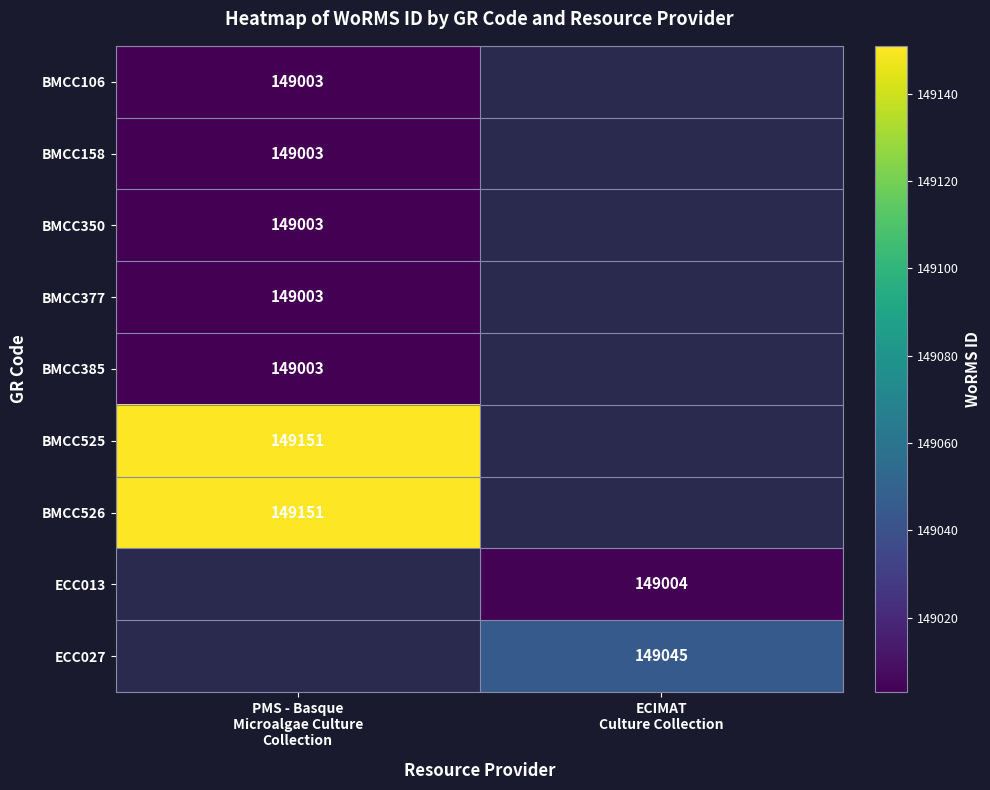

What is the minimum value for BMCC158?

149003.0